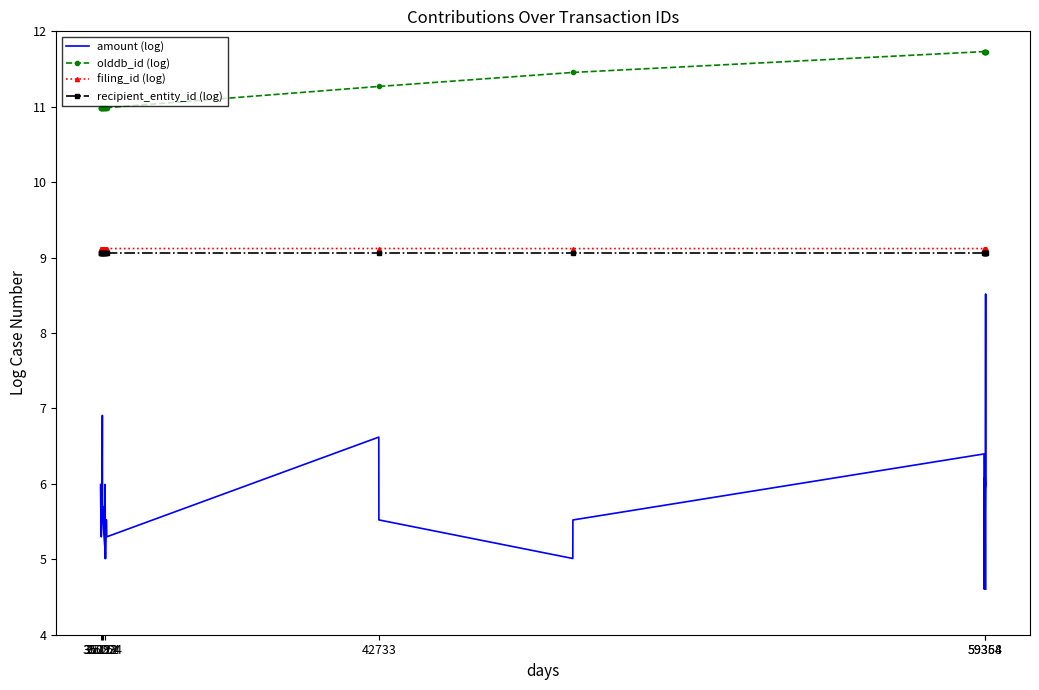

True or false: amount (log) and olddb_id (log) cross at least once.

False